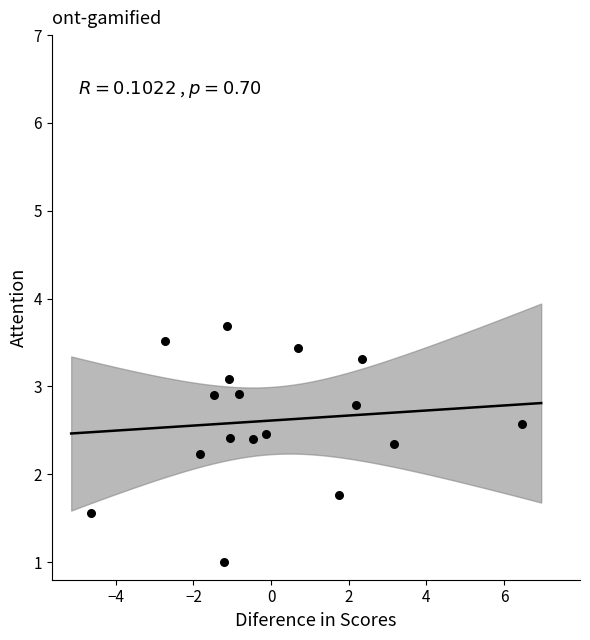

What is the range of X values (max minus min)?

11.1